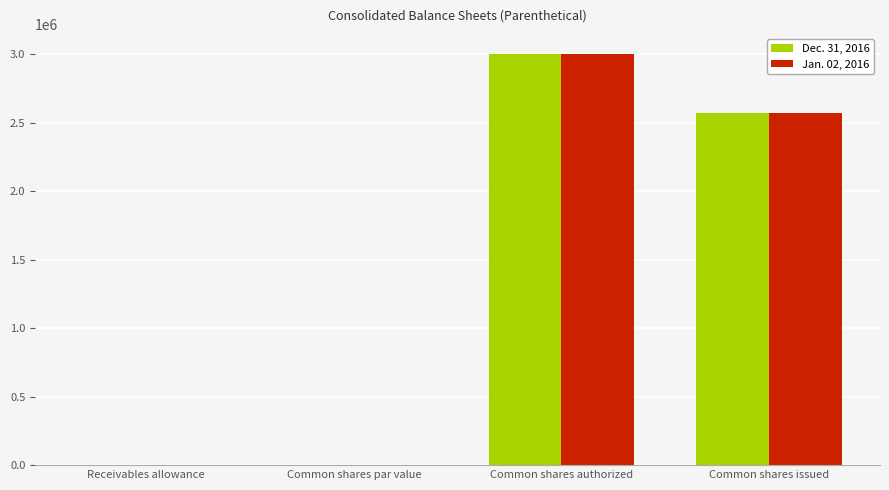

Is the value of Jan. 02, 2016 at Receivables allowance greater than the value of Dec. 31, 2016 at Common shares issued?

No